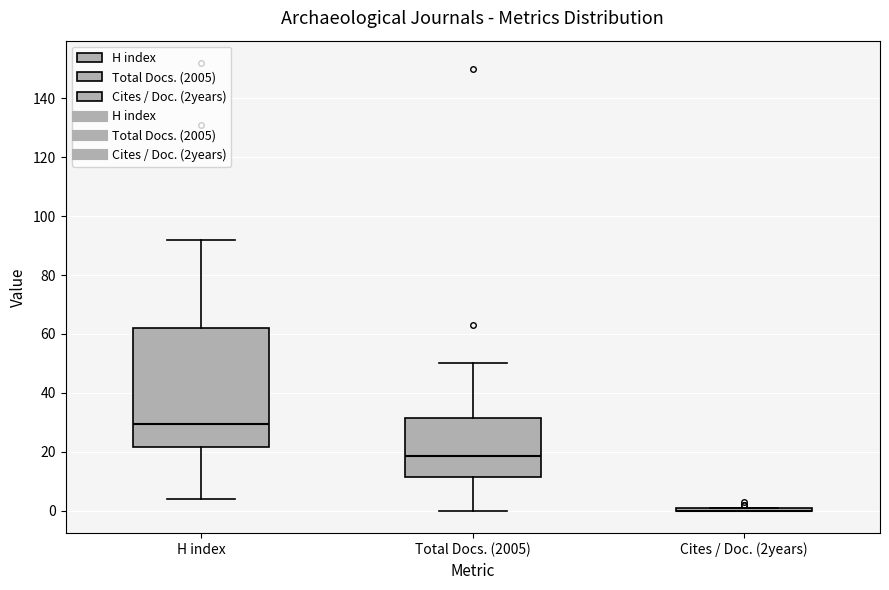

Reading left to right, transcribe this box plot: for each box, give where its median line is, the range the box spans, and where its two whiskers end, as read against the y-axis. The values are not printed on the chart, so give them approximately, as read against the axis.

H index: median 30, box 22 to 62, whiskers 4 to 92
Total Docs. (2005): median 18, box 12 to 32, whiskers 0 to 50
Cites / Doc. (2years): box collapsed to a line at 0, whiskers 0 to 2